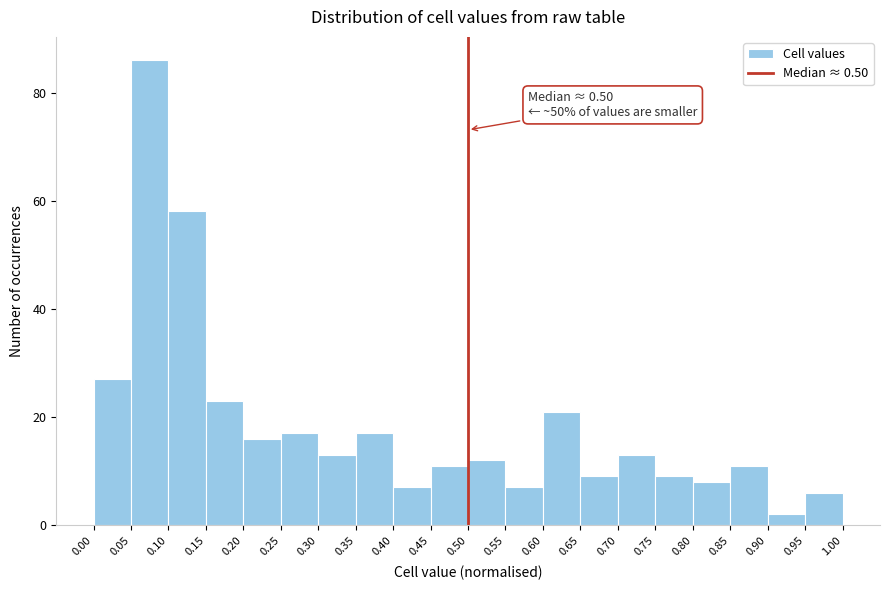

Over which range of the x-axis is the bar tallest?

0.05 to 0.10